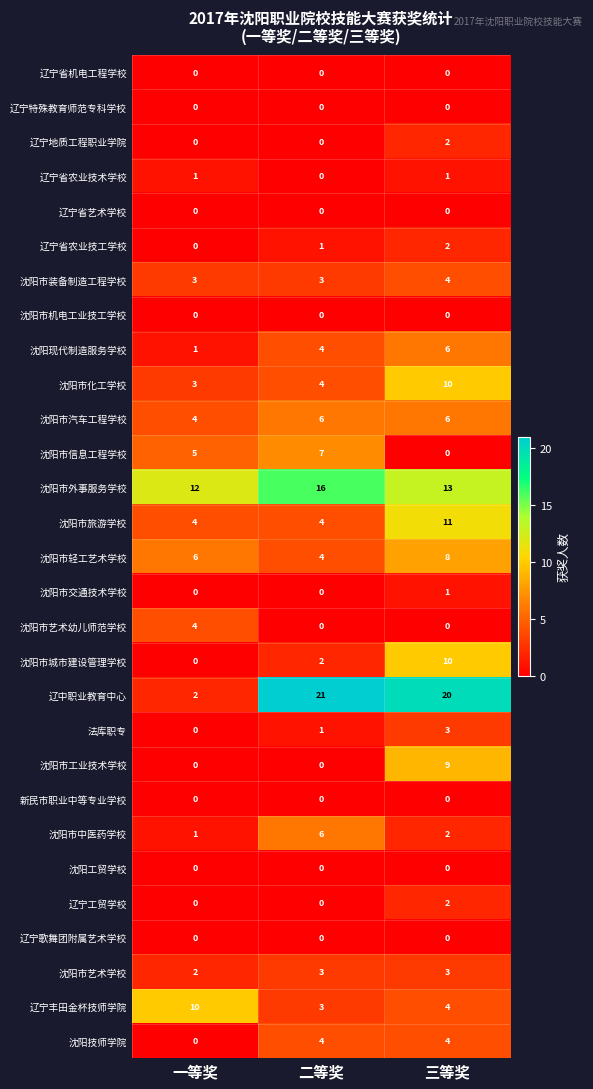

Which series changed the most between 一等奖 and 三等奖?

辽中职业教育中心